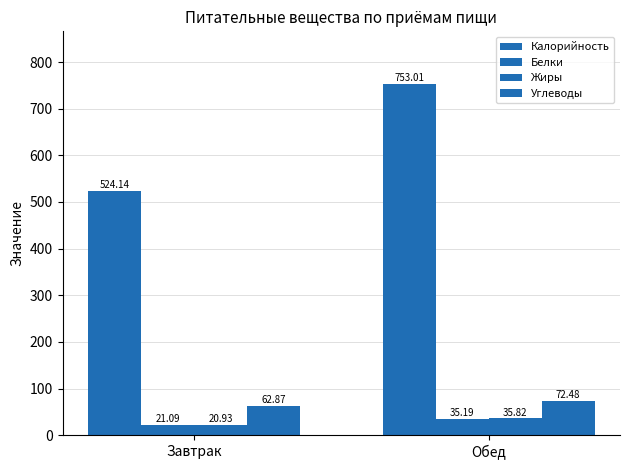

Reading left to right, extract all data points from this chart.

Калорийность: Завтрак=524.1	Обед=753.0
Белки: Завтрак=21.1	Обед=35.2
Жиры: Завтрак=20.9	Обед=35.8
Углеводы: Завтрак=62.9	Обед=72.5